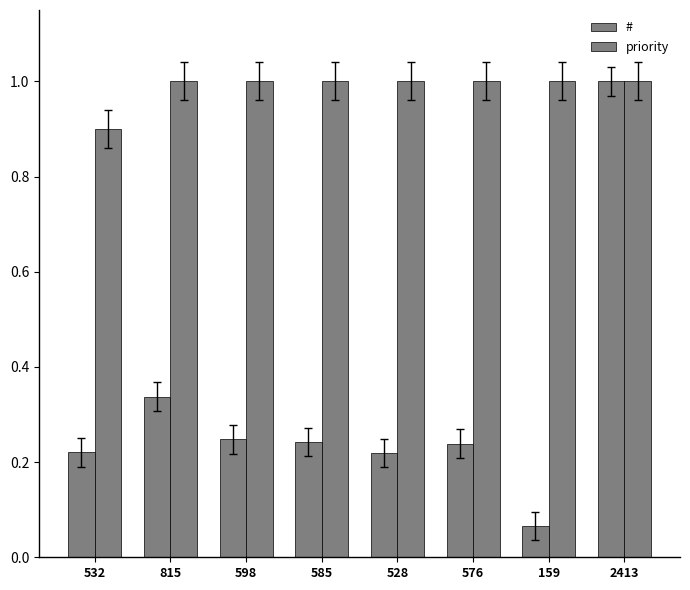

Are the bars grouped side by side (vs. stacked)?

Yes